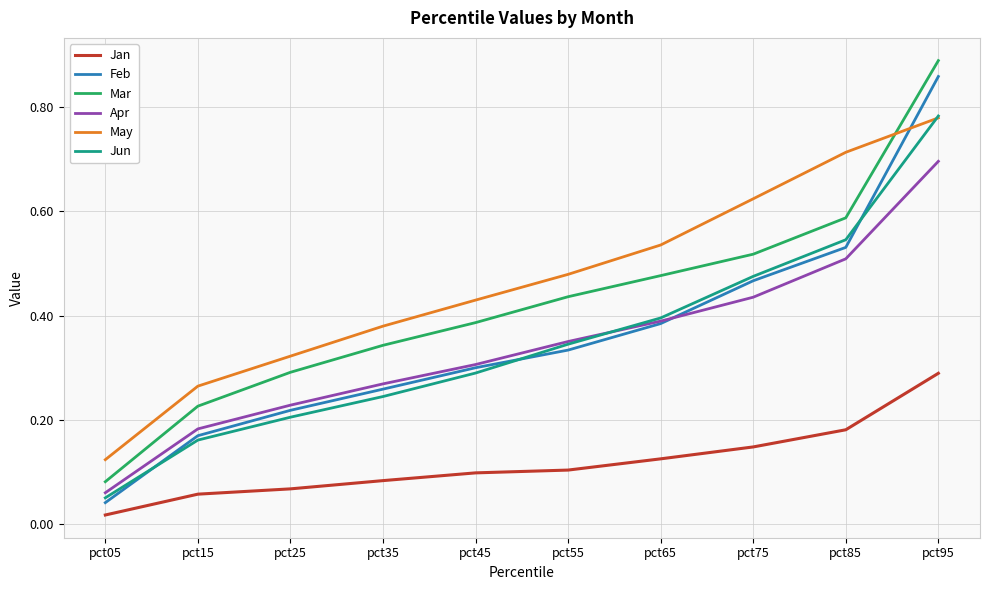

At which category does the chart reach its minimum across all series?

pct05